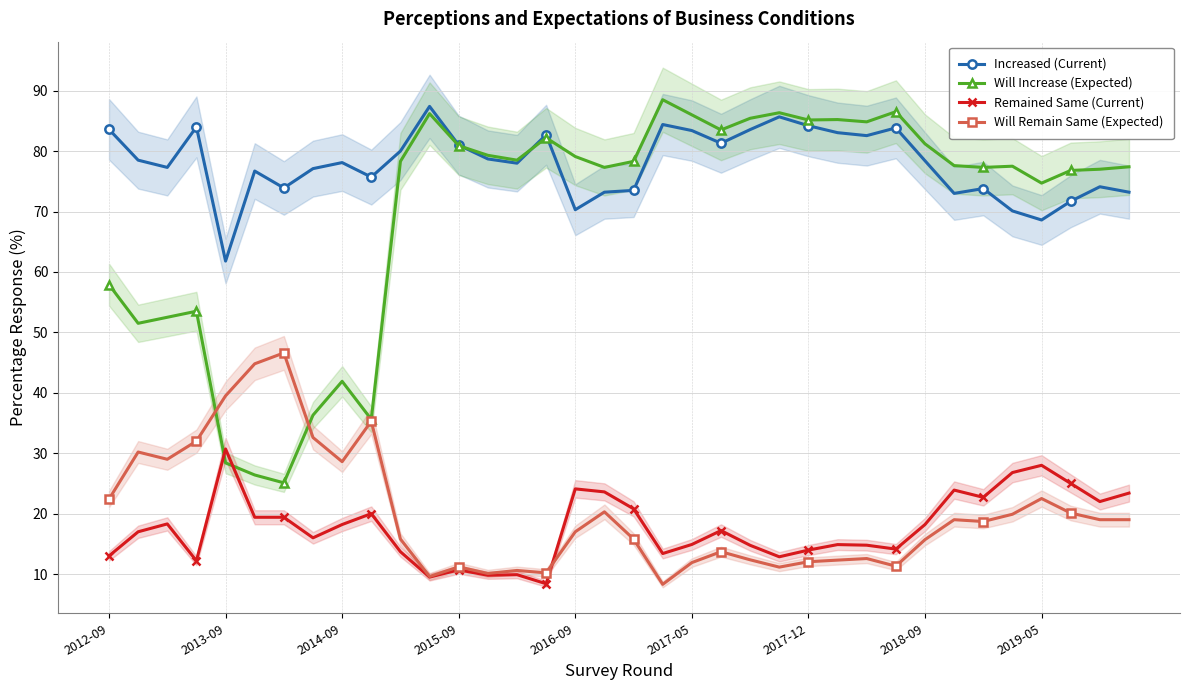

True or false: Will Increase (Expected) has more than 0 interior local peaks.

True